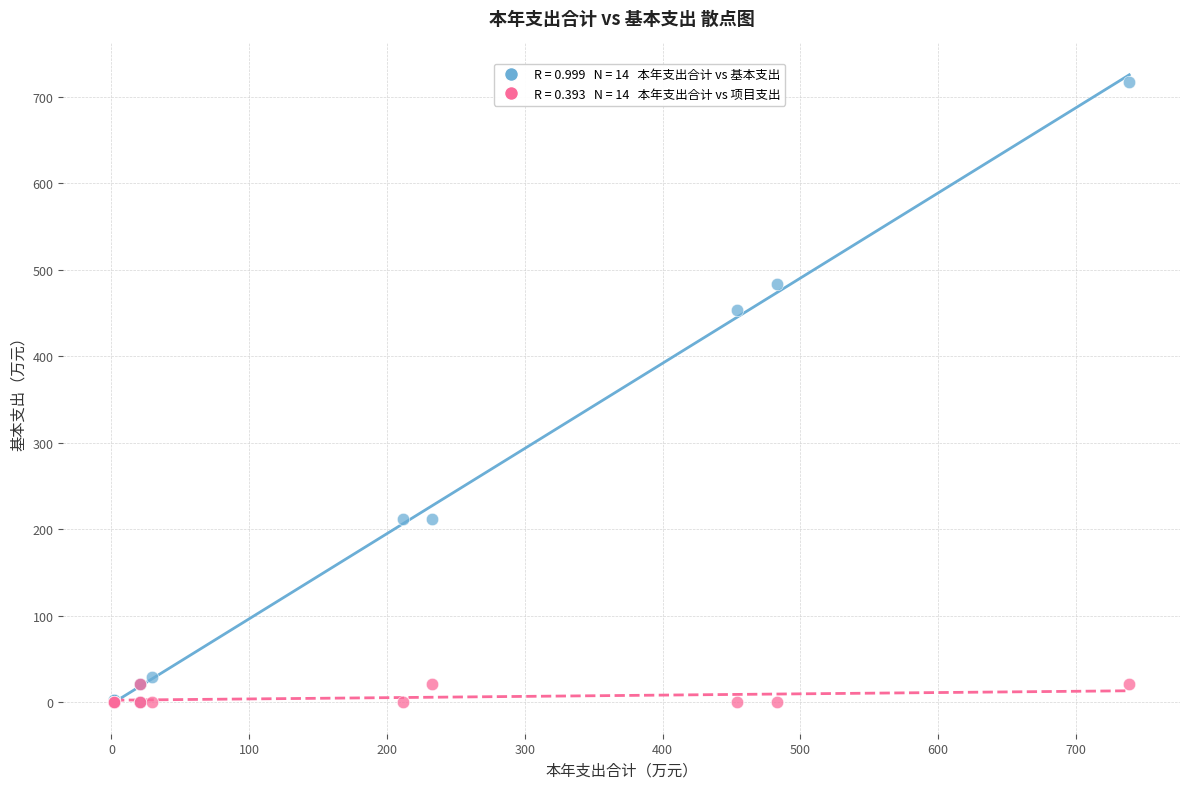

Across all series, what Y value is closest to 358?

454.0